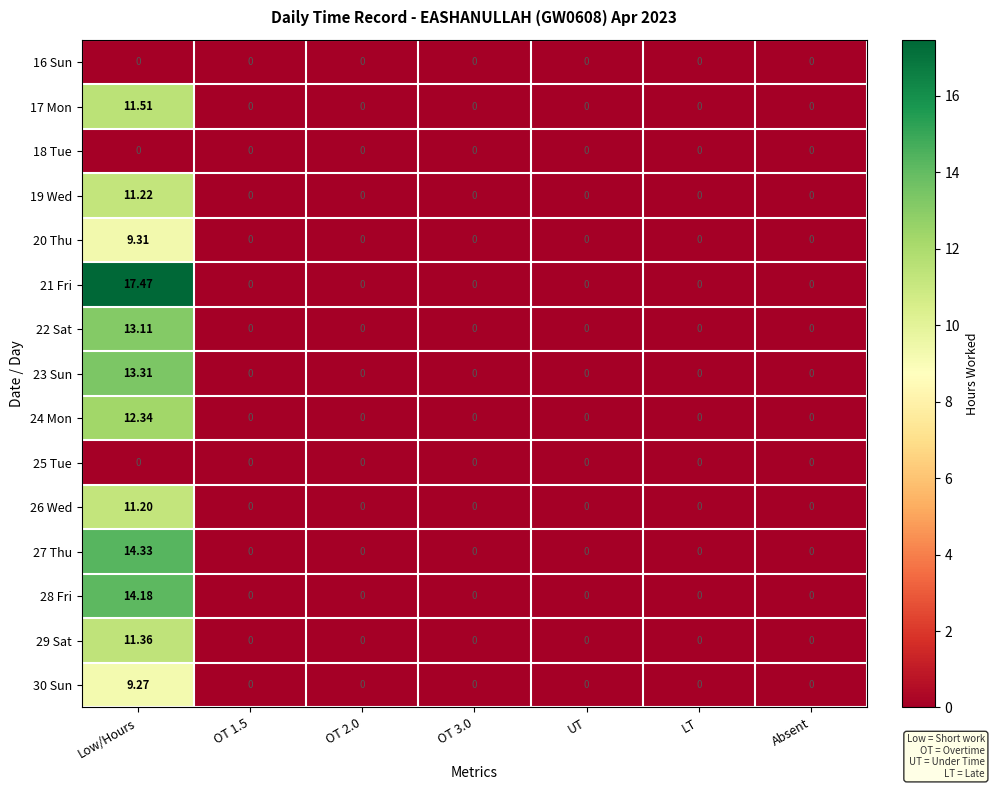

Which series has the widest spread of values?

21 Fri